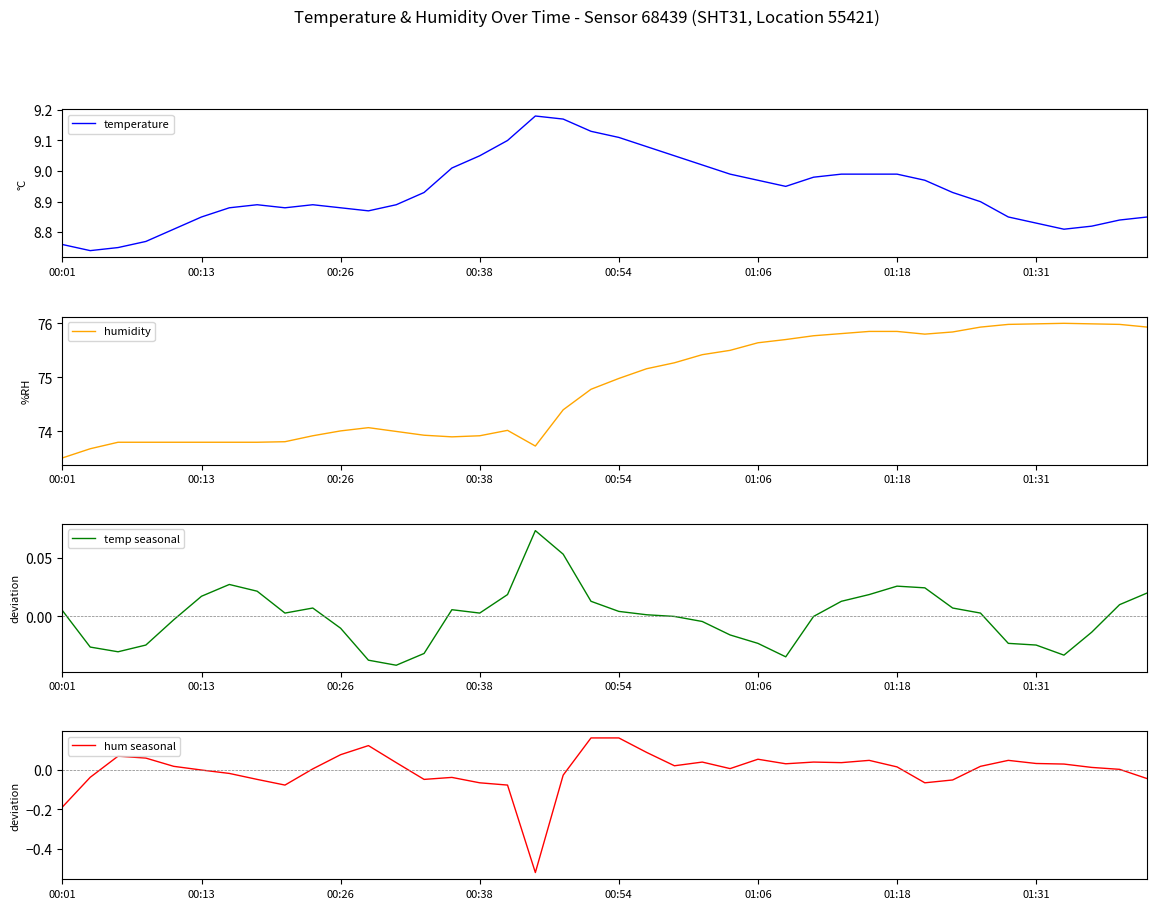

True or false: temp seasonal and humidity cross at least once.

False